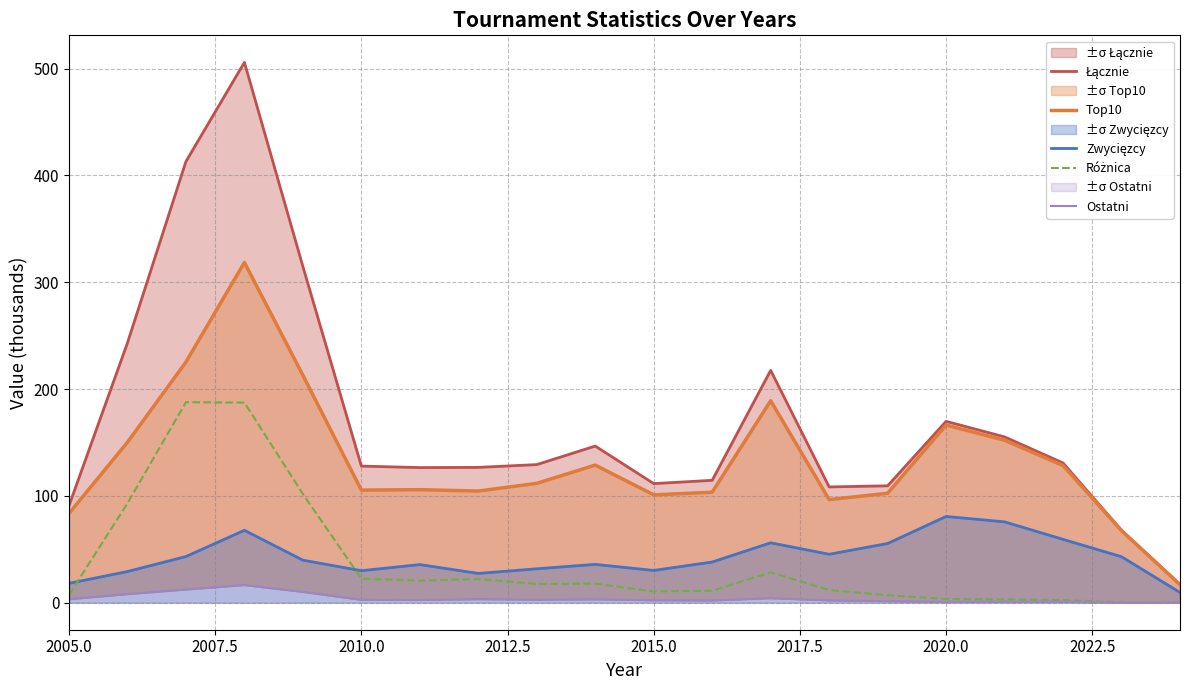

List the series in order of their peak value, lowest first.

Ostatni, Zwycięzcy, Różnica, Top10, Łącznie